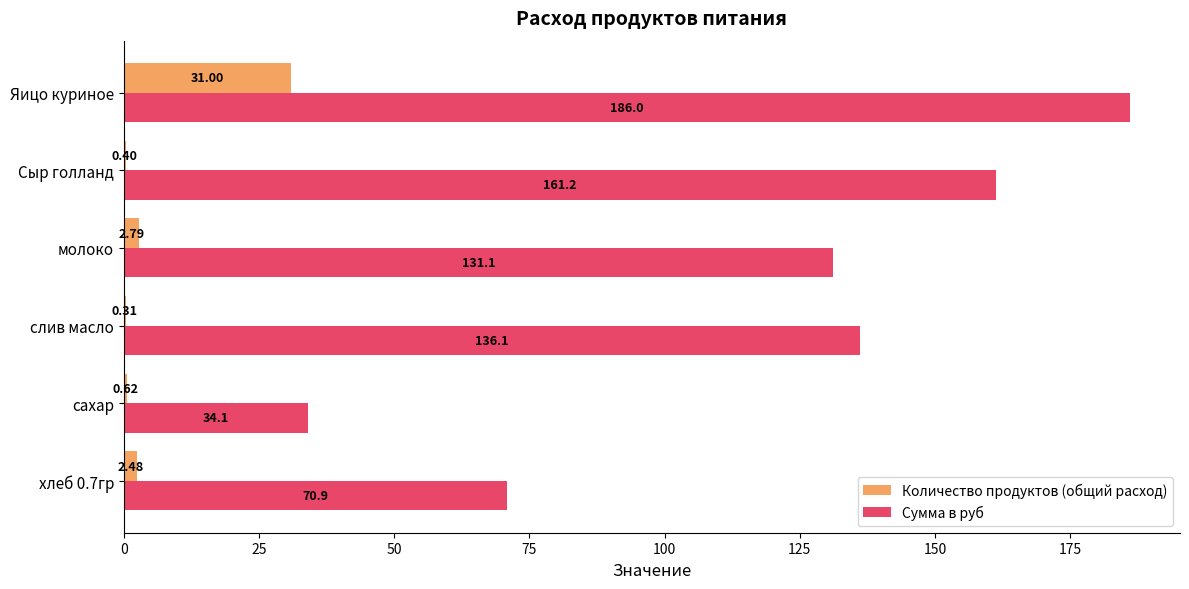

Which series changed the most between слив масло and Яицо куриное?

Сумма в руб